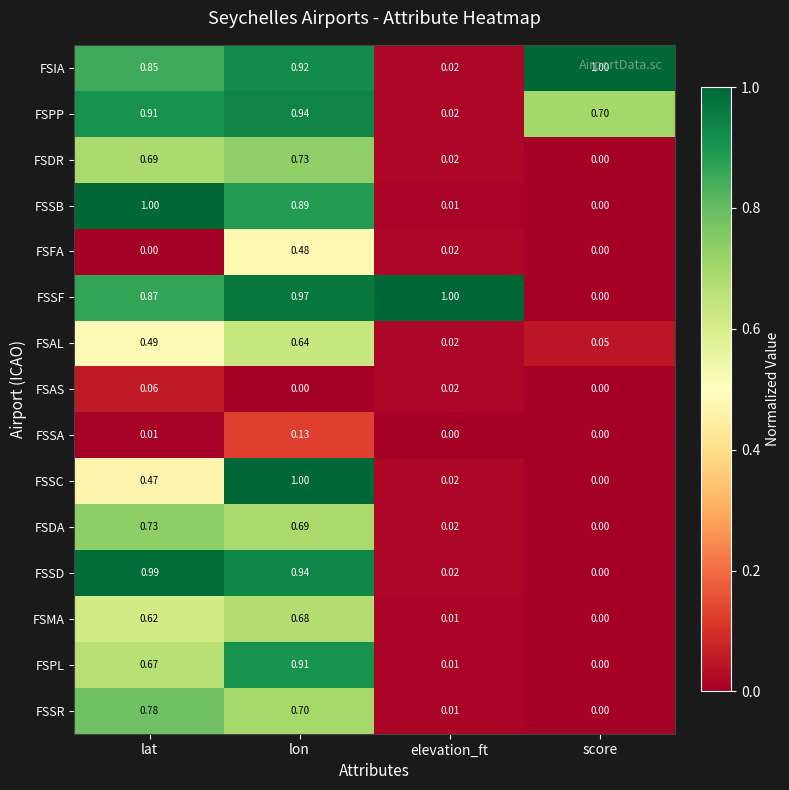

List the labels in order of FSPL value, largest first.

lon, lat, elevation_ft, score